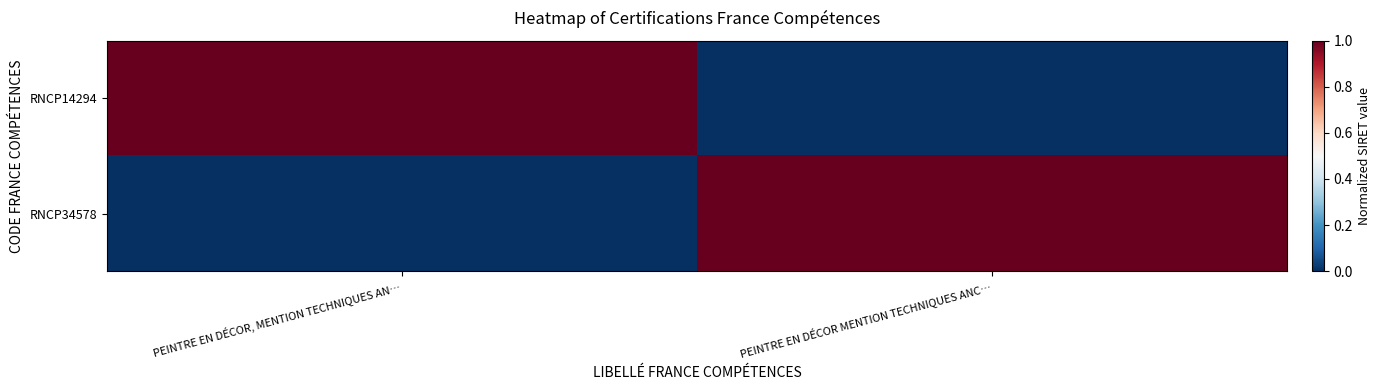

Rank the series by their maximum value, from highest to lowest.

RNCP14294, RNCP34578